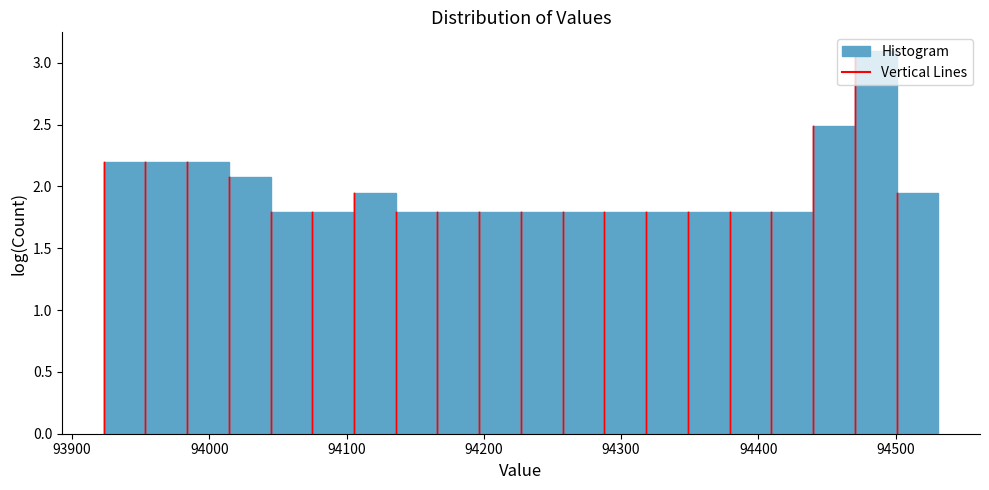

Read against the x-axis, roughly where is the centre of the tallest bar?

94490